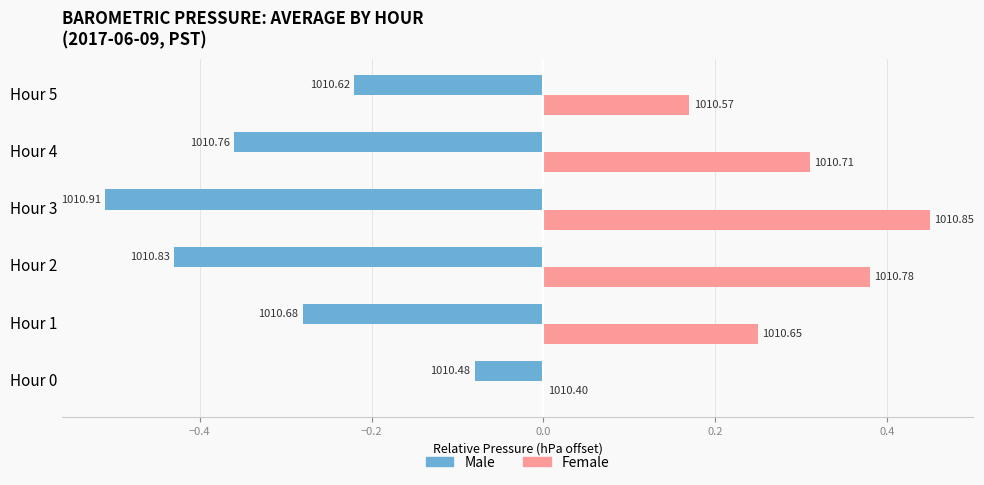

What are all the series names shown in the legend?

Male, Female